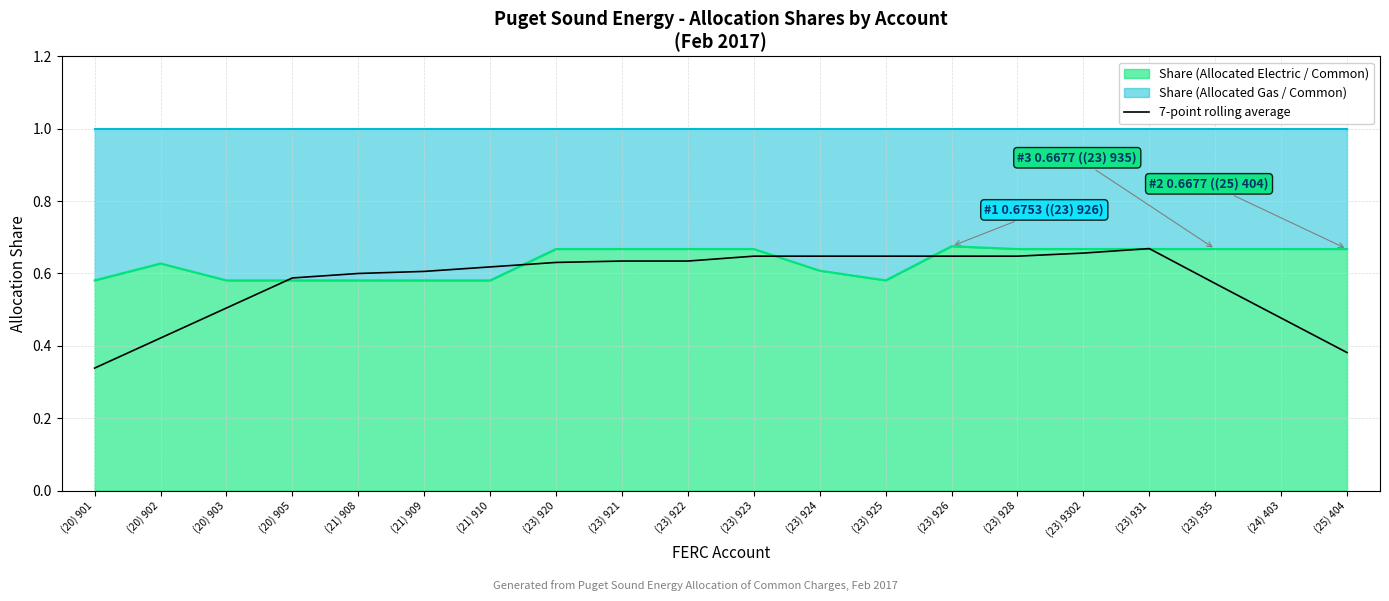

List the labels in order of value, largest first.

(23) 931, (23) 9302, (23) 926, (23) 928, (23) 923, (23) 924, (23) 925, (23) 921, (23) 922, (23) 920, (21) 910, (21) 909, (21) 908, (20) 905, (23) 935, (20) 903, (24) 403, (20) 902, (25) 404, (20) 901